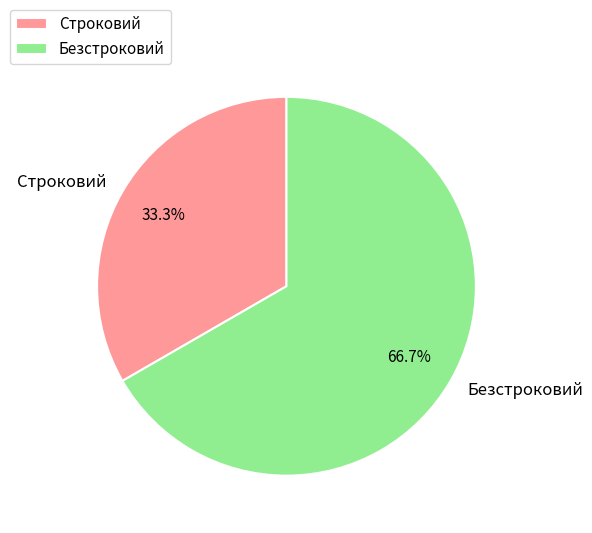

What is the ratio of the value at Безстроковий to the value at Строковий?

2.0